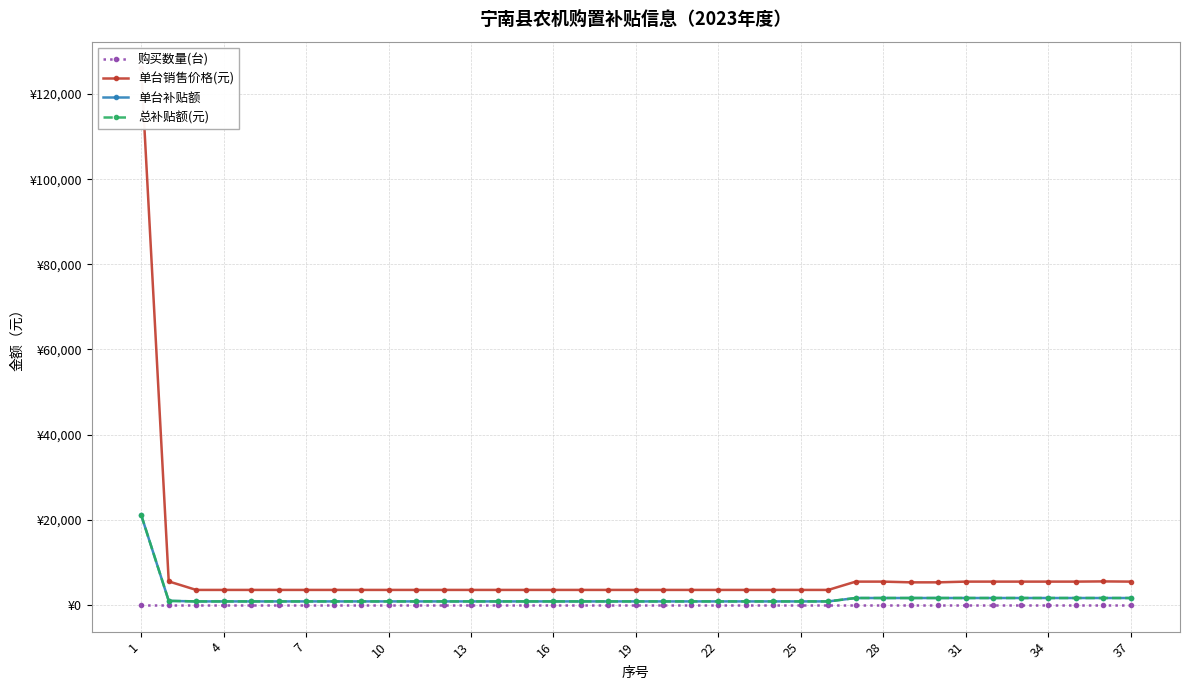

Reading left to right, what are all the values shown in this chart?

购买数量(台): 1	1	1	1	1	1	1	1	1	1	1	1	1	1	1	1	1	1	1	1	1	1	1	1	1	1	1	1	1	1	1	1	1	1	1	1	1
单台销售价格(元): 126000	5500	3500	3500	3500	3500	3500	3500	3500	3500	3500	3500	3500	3500	3500	3500	3500	3500	3500	3500	3500	3500	3500	3500	3500	3500	5450	5450	5280	5280	5450	5450	5450	5450	5450	5500	5450
单台补贴额: 21061	930	800	800	800	800	800	800	800	800	800	800	800	800	800	800	800	800	800	800	800	800	800	800	800	800	1600	1600	1600	1600	1600	1600	1600	1600	1600	1600	1600
总补贴额(元): 21061	930	800	800	800	800	800	800	800	800	800	800	800	800	800	800	800	800	800	800	800	800	800	800	800	800	1600	1600	1600	1600	1600	1600	1600	1600	1600	1600	1600